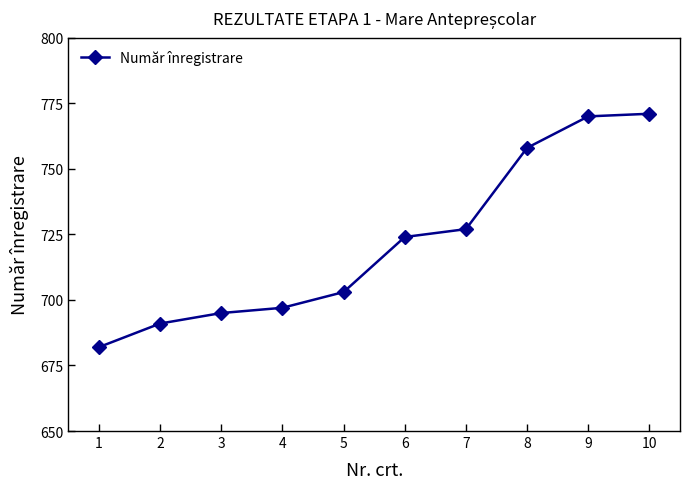

What is the sum of all values?

7218